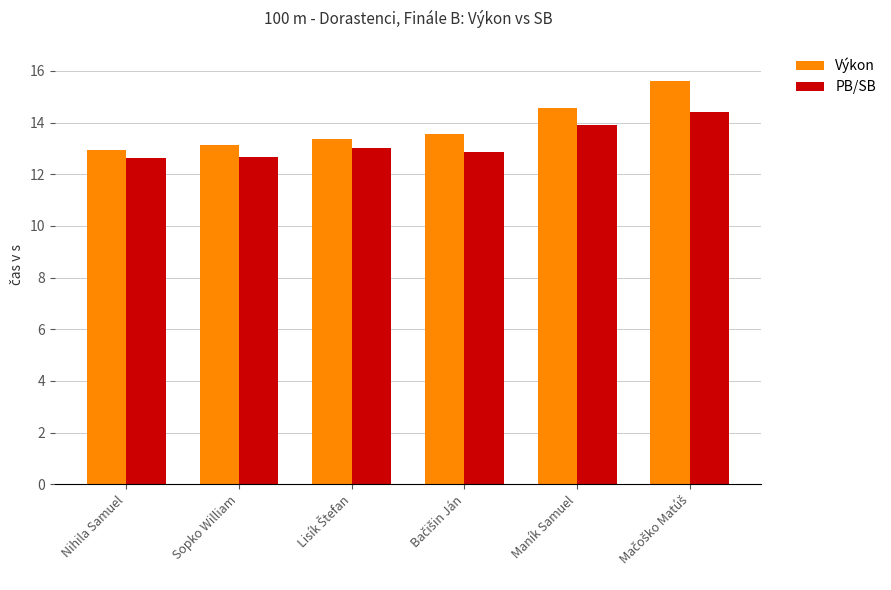

Is it true that PB/SB equals 3.2 at Nihila Samuel?

False